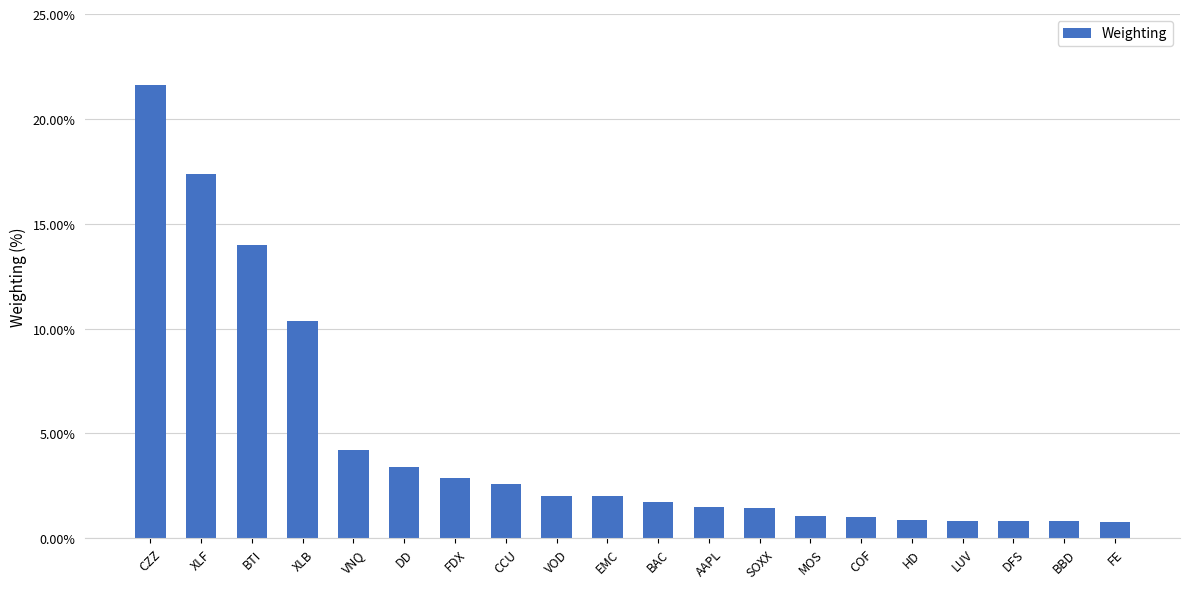

What is the difference between the maximum and second lowest values?

20.8